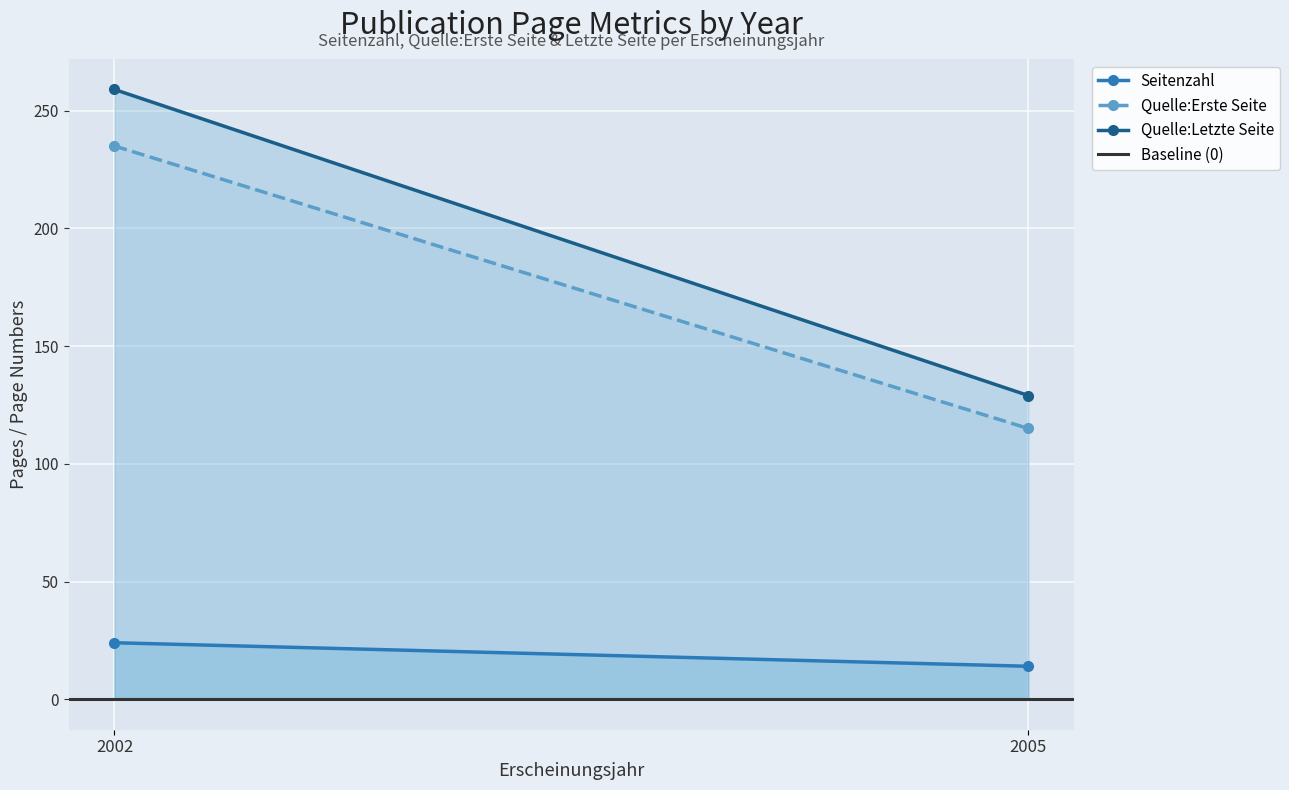

What is the maximum value for Seitenzahl?

24